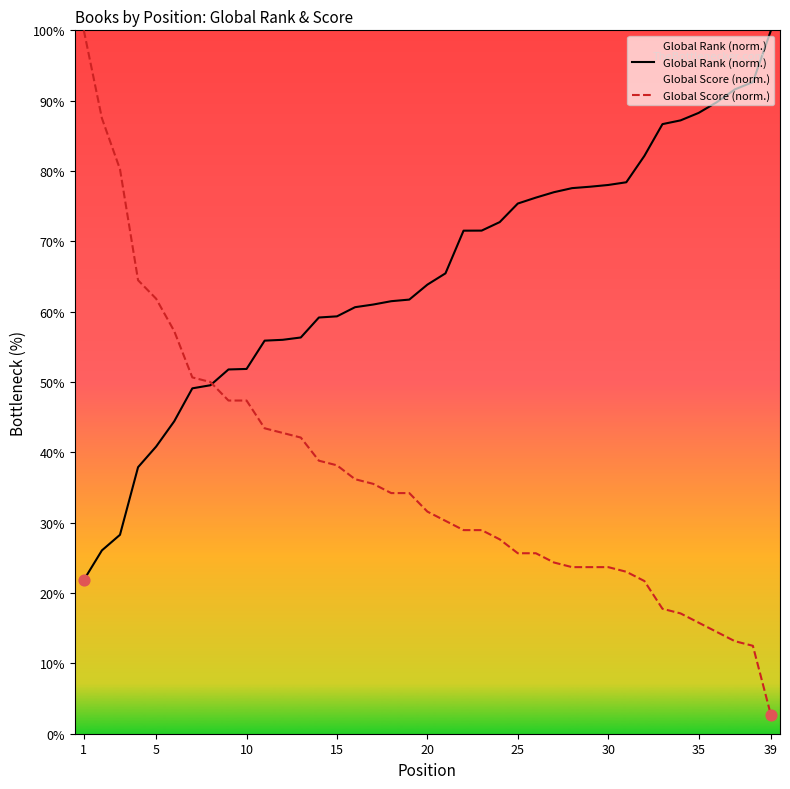

At how many categories does at least one series exceed 53?

35